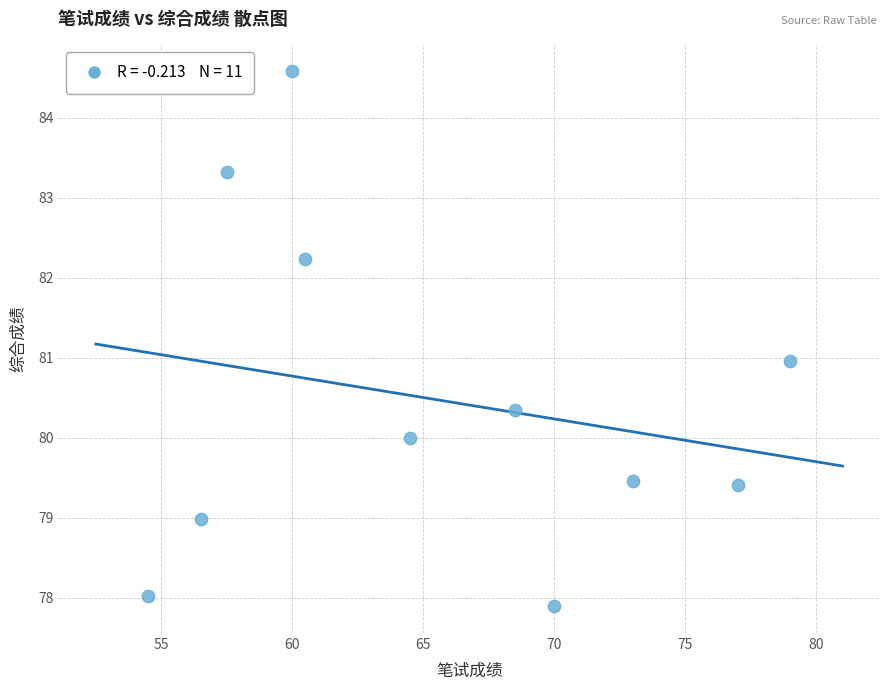

What is the range of Y values (max minus min)?

6.7